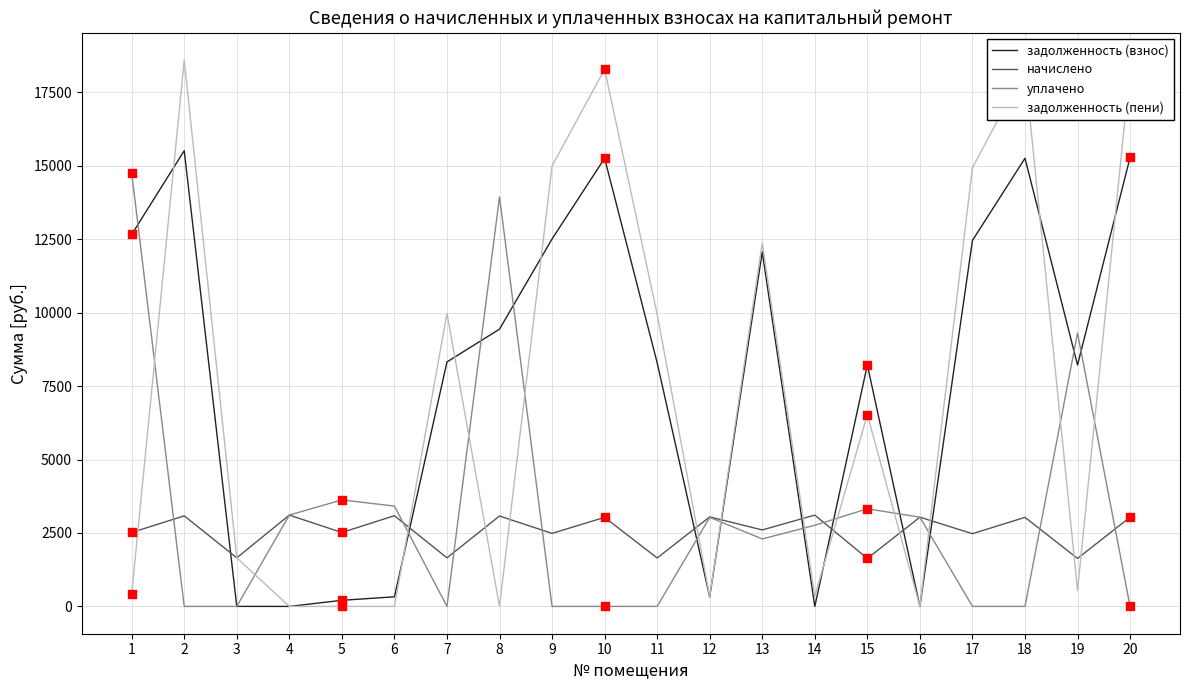

What is the spread (max minus min) of values at 18?

18285.1